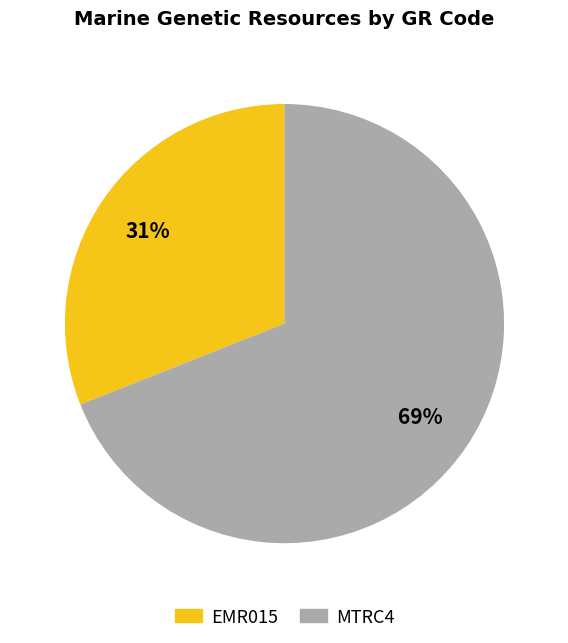

What percentage is the MTRC4 slice, to the nearest percent?

69%